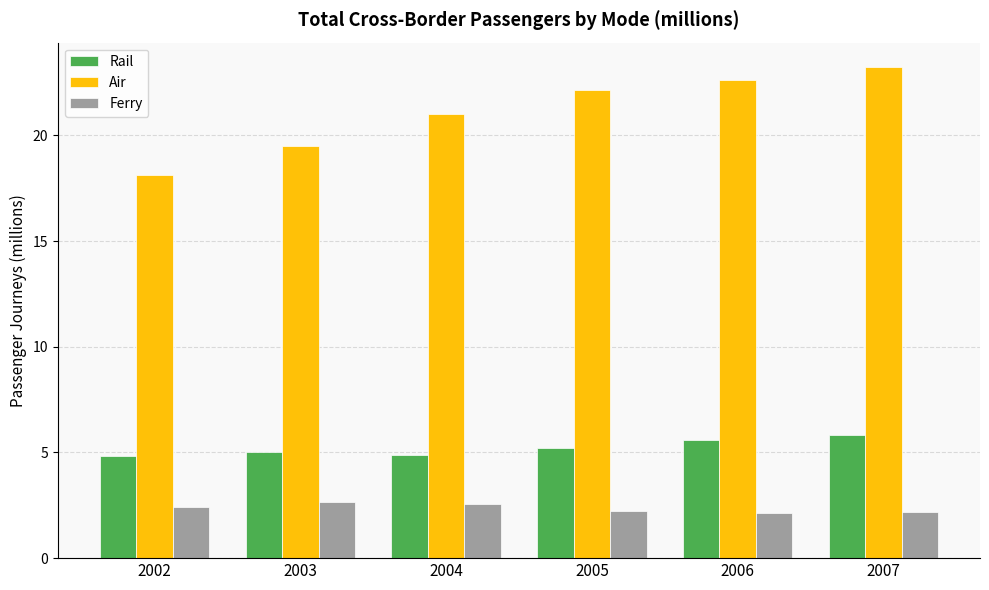

True or false: Air has a value of 21.0 at 2004.

True